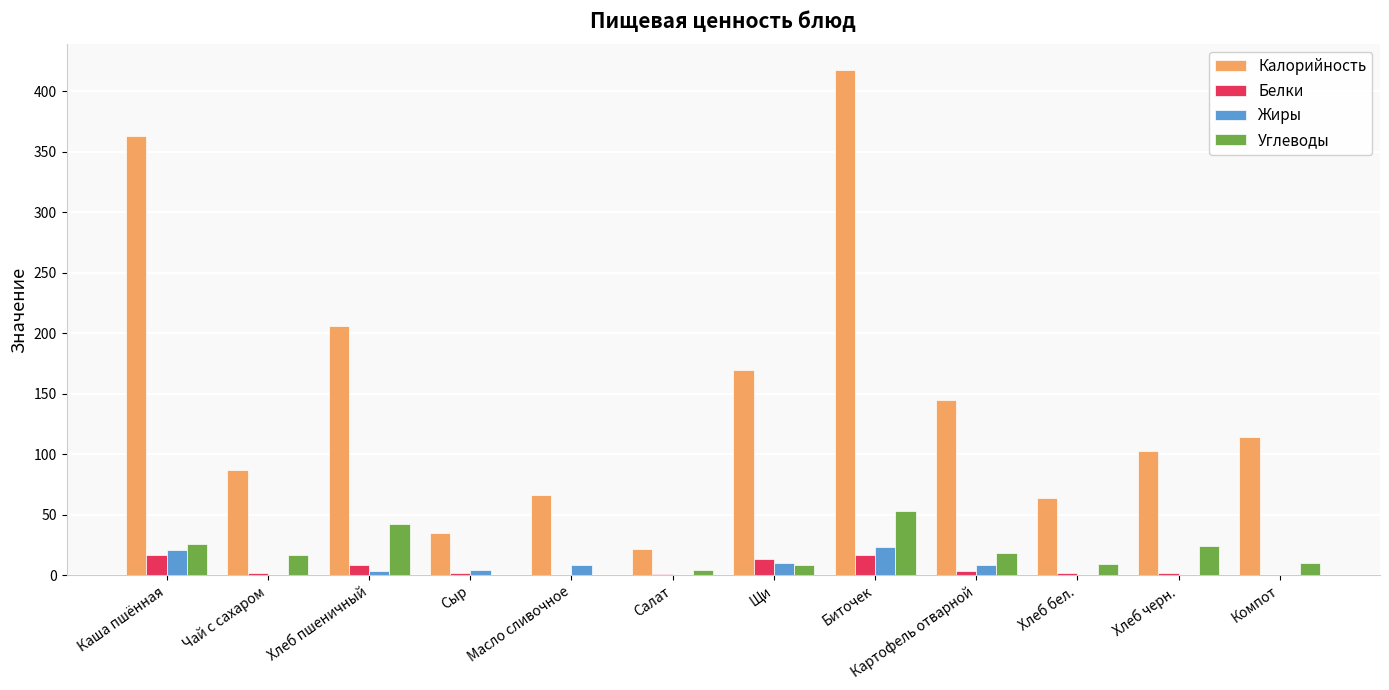

What is the sum of all Белки values?

66.5